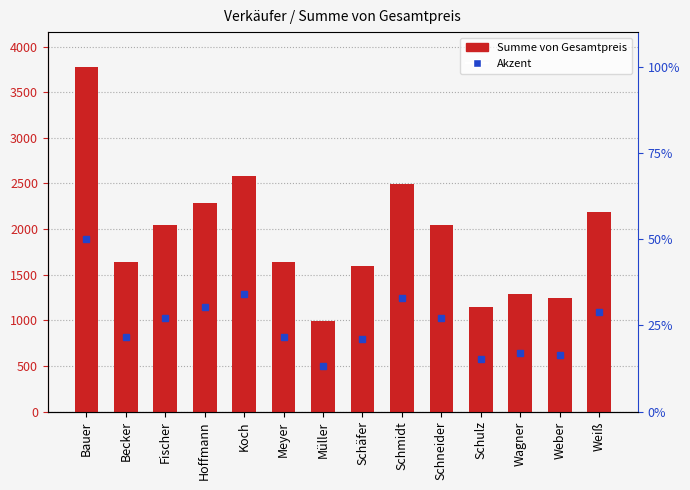

Rank the categories by value from lowest to highest.

Müller, Schulz, Weber, Wagner, Schäfer, Becker, Meyer, Fischer, Schneider, Weiß, Hoffmann, Schmidt, Koch, Bauer